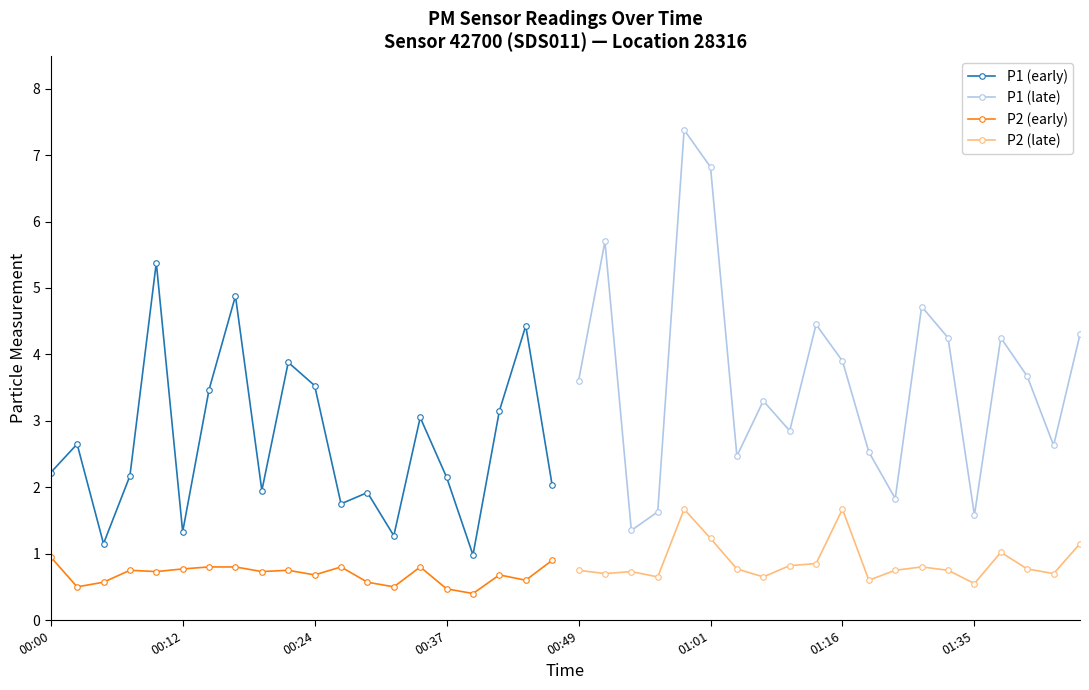

True or false: P2 (early) and P1 (early) intersect in this chart.

False